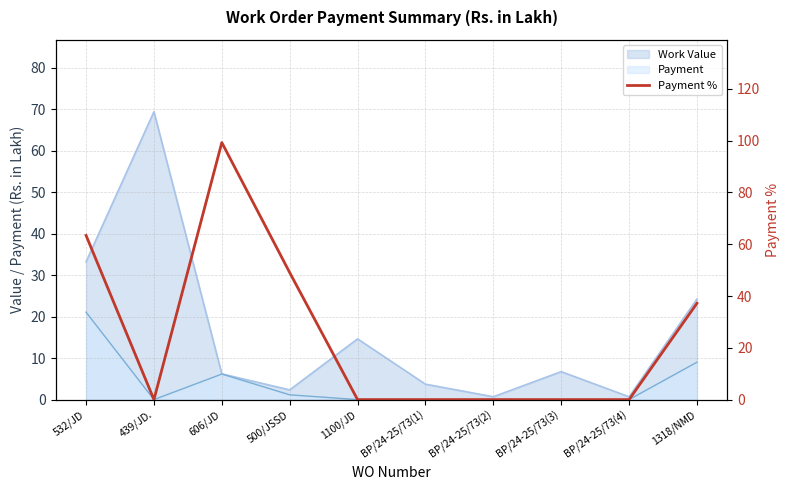

Reading left to right, list all the values displayed in this chart.

532/JD=63.4	439/JD.=0.0	606/JD=99.3	500/JSSD=49.1	1100/JD=0.0	BP/24-25/73(1)=0.0	BP/24-25/73(2)=0.0	BP/24-25/73(3)=0.0	BP/24-25/73(4)=0.0	1318/NMD=37.2